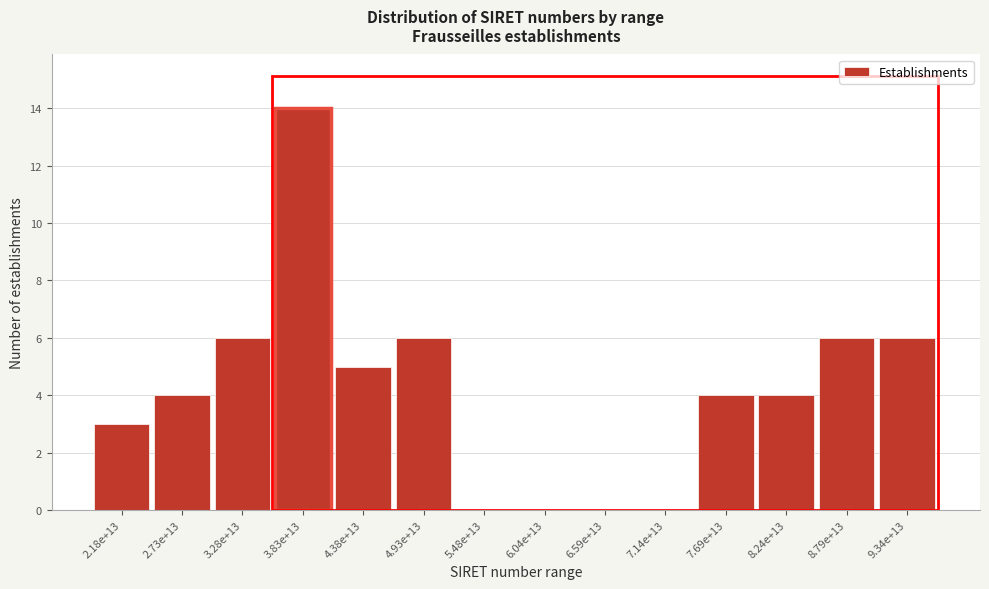

Reading left to right, extract all data points from this chart.

2.18e+13=3	2.73e+13=4	3.28e+13=6	3.83e+13=14	4.38e+13=5	4.93e+13=6	5.48e+13=0	6.04e+13=0	6.59e+13=0	7.14e+13=0	7.69e+13=4	8.24e+13=4	8.79e+13=6	9.34e+13=6